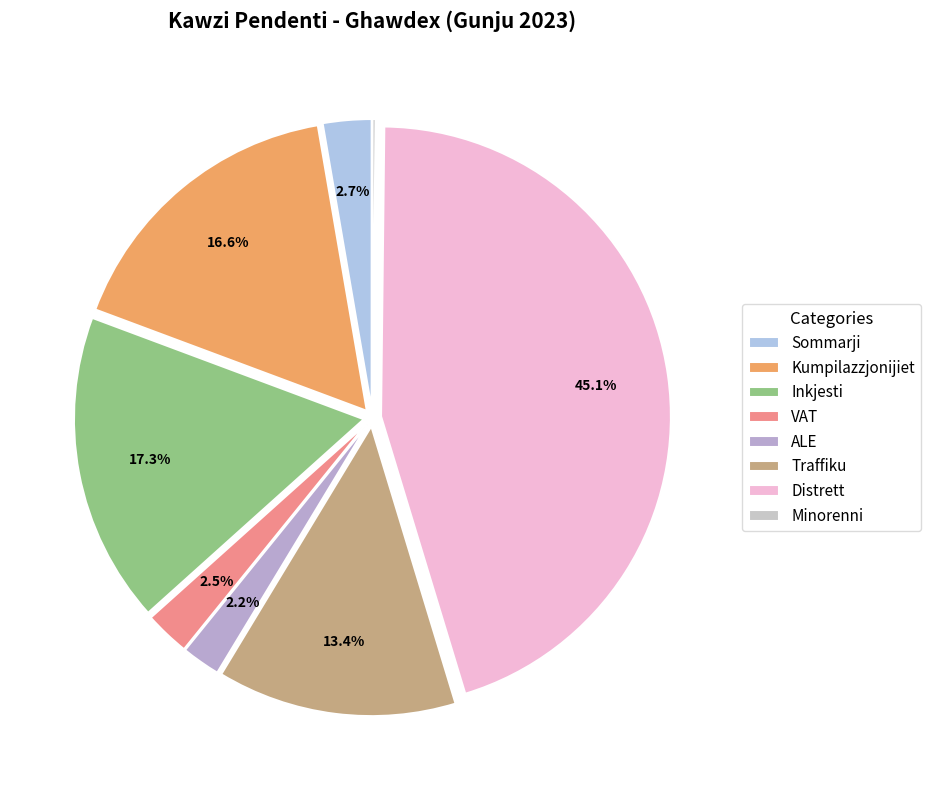

Is there any slice that represents more than half of the pie?

No